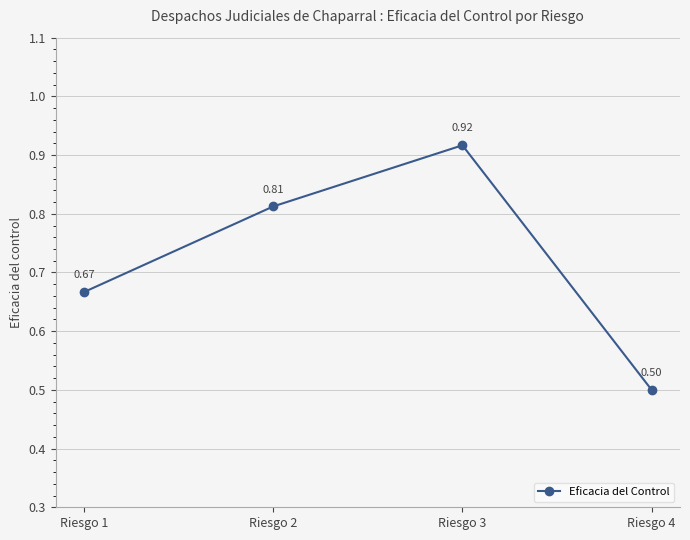

List the labels in order of value, largest first.

Riesgo 3, Riesgo 2, Riesgo 1, Riesgo 4